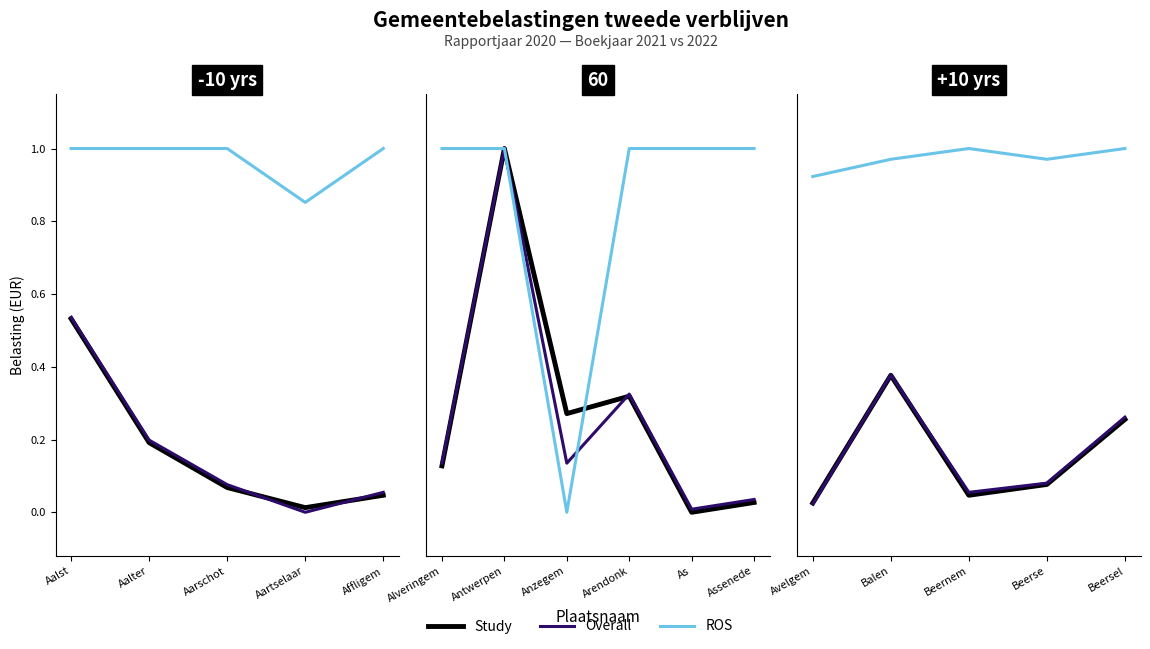

Which series ends up on top after the final intersection of 2021 Overall and 2022 ROS?

2022 ROS